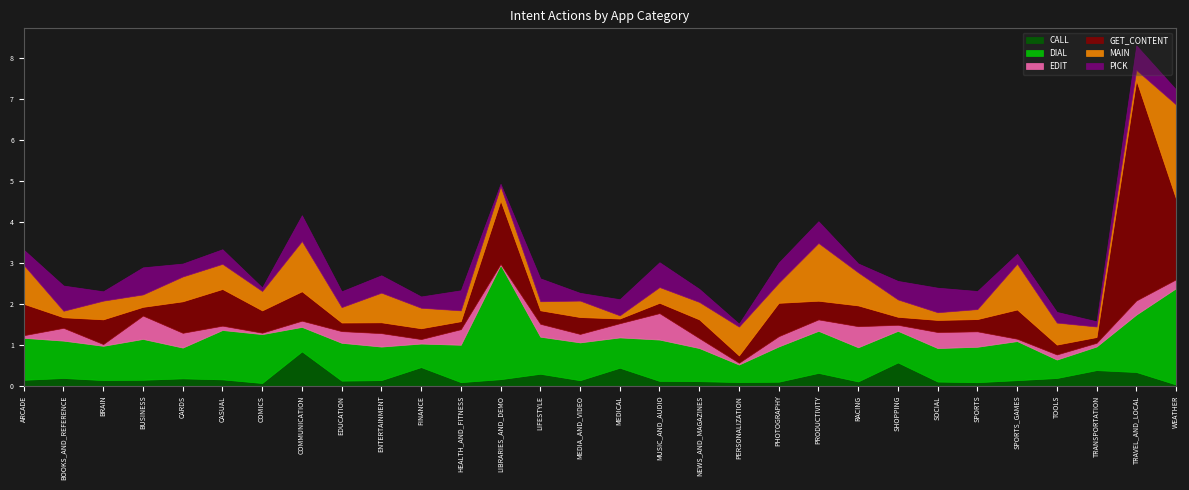

Where is GET_CONTENT nearest to the value 2?

WEATHER